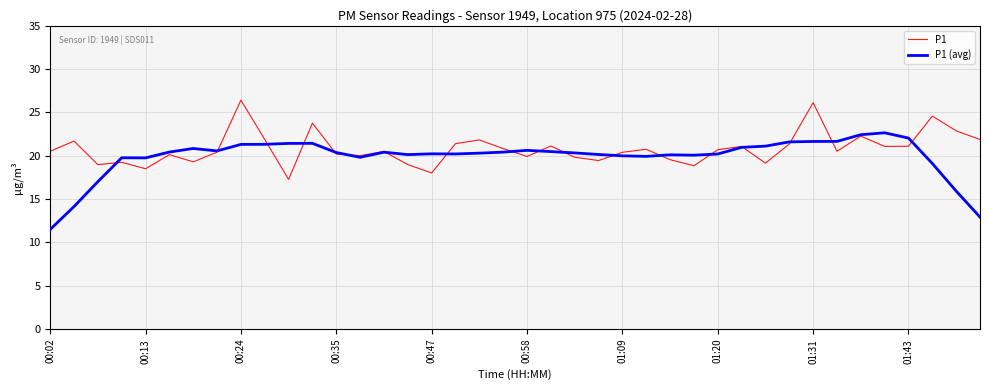

Which series has the largest total across all categories?

P1